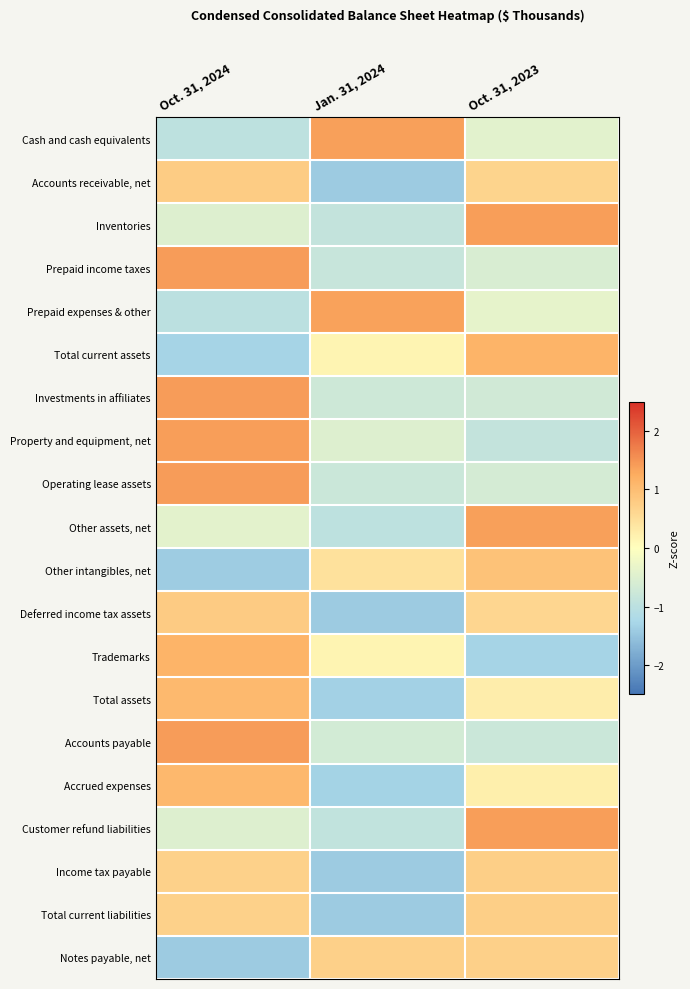

At which category is the sum across all series the highest?

Oct. 31, 2024